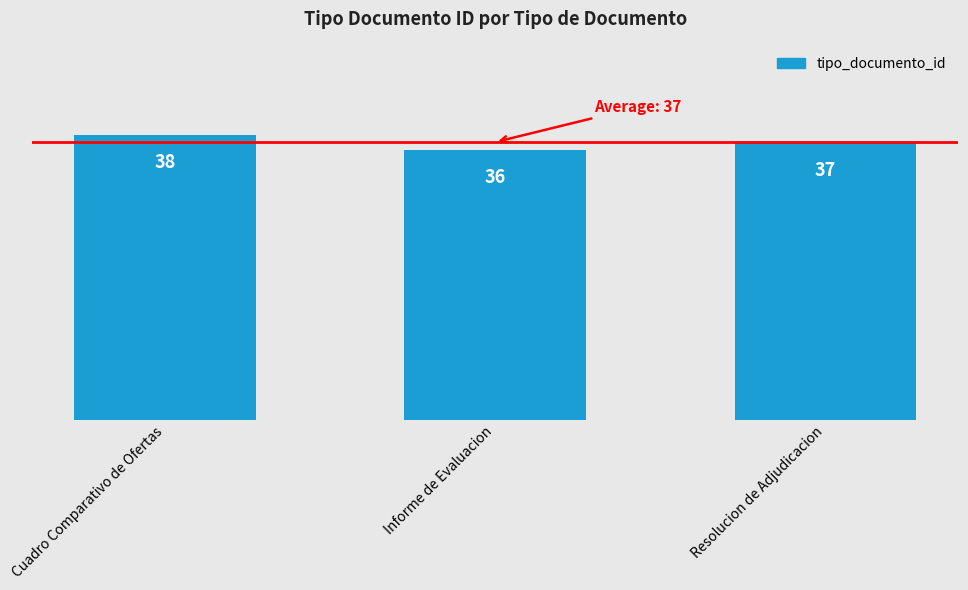

Between Resolucion de Adjudicacion and Informe de Evaluacion, which is larger?

Resolucion de Adjudicacion